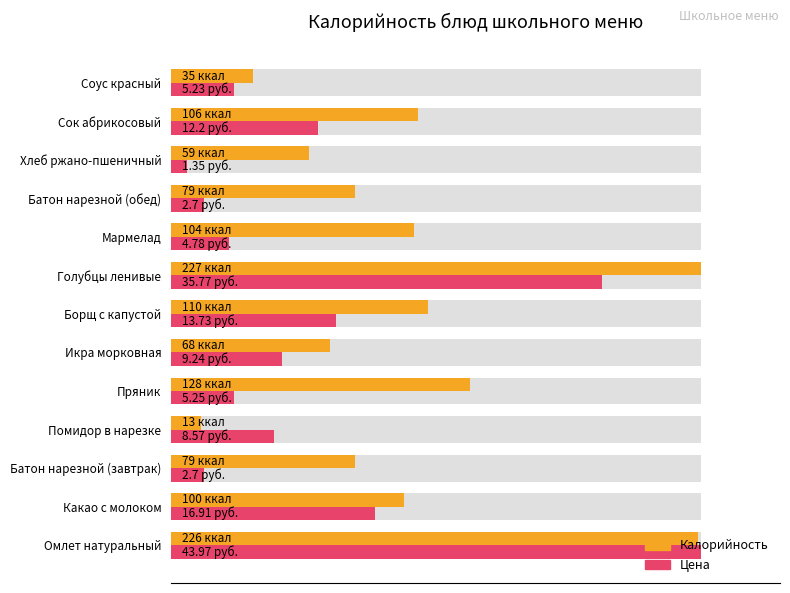

Which series changed the most between Какао с молоком and Помидор в нарезке?

Калорийность